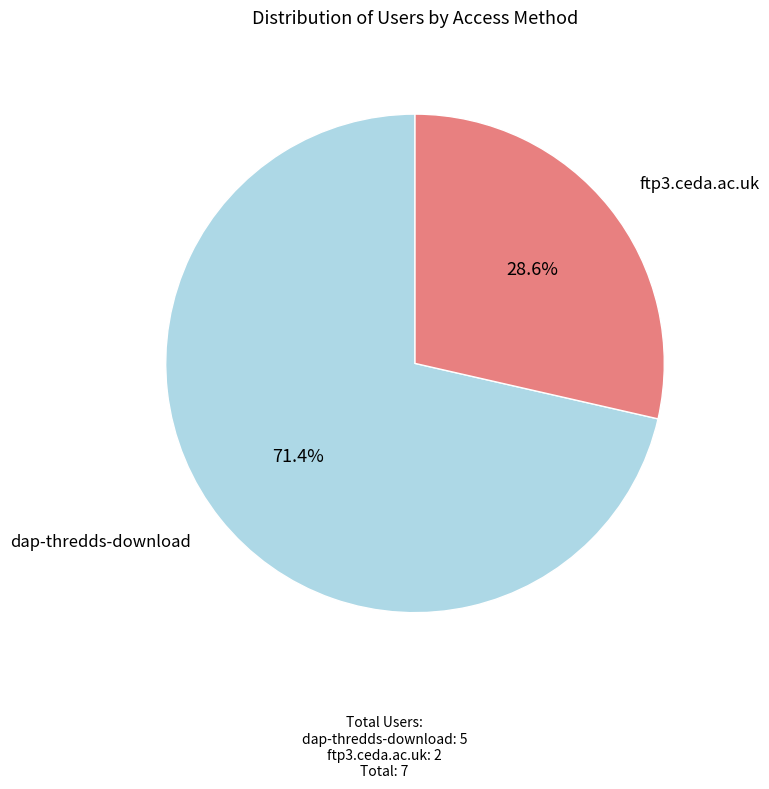

To the nearest percent, what is the average slice percentage?

50%